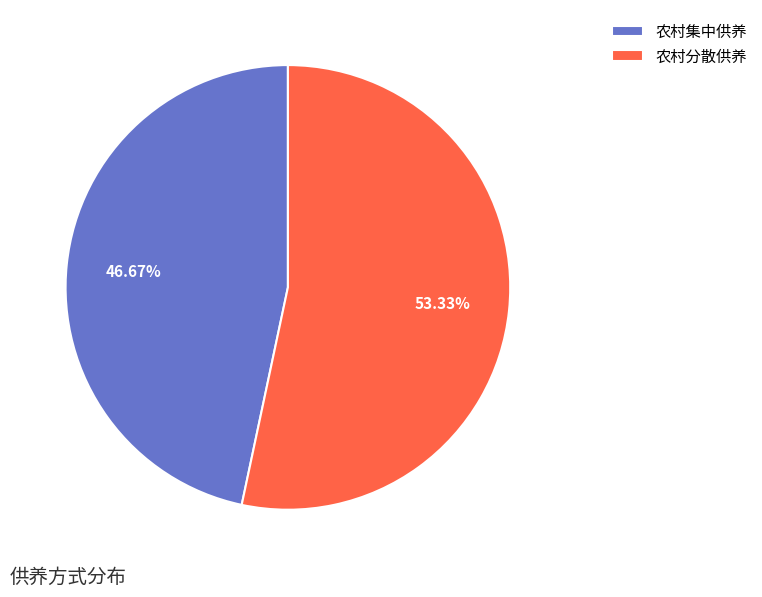

True or false: 农村集中供养 accounts for 35% of the total.

False